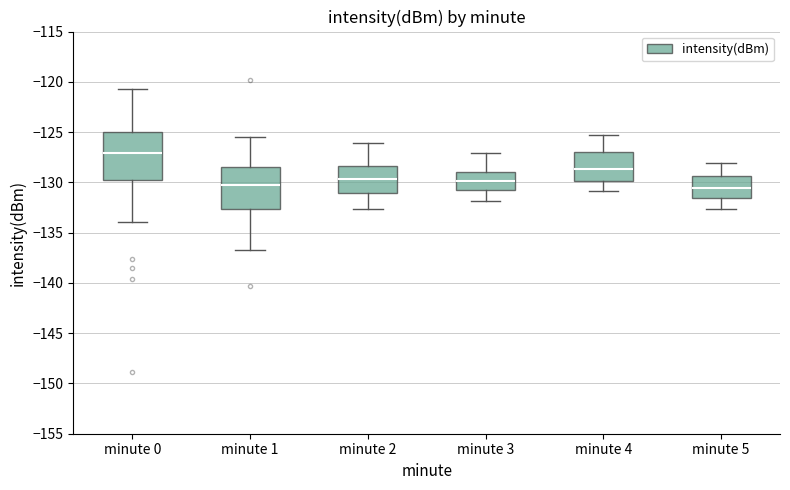

Where does the median line of the box for minute 5 sit on the y-axis? The values are not printed on the chart, so give them approximately, as read against the axis.

-130.5